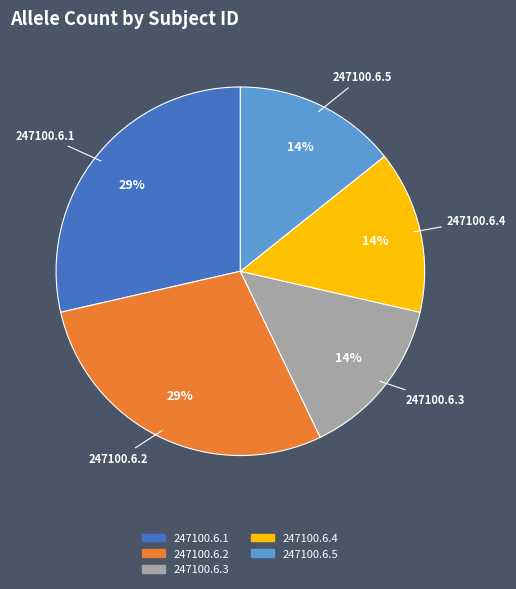

Between 247100.6.1 and 247100.6.5, which is larger?

247100.6.1